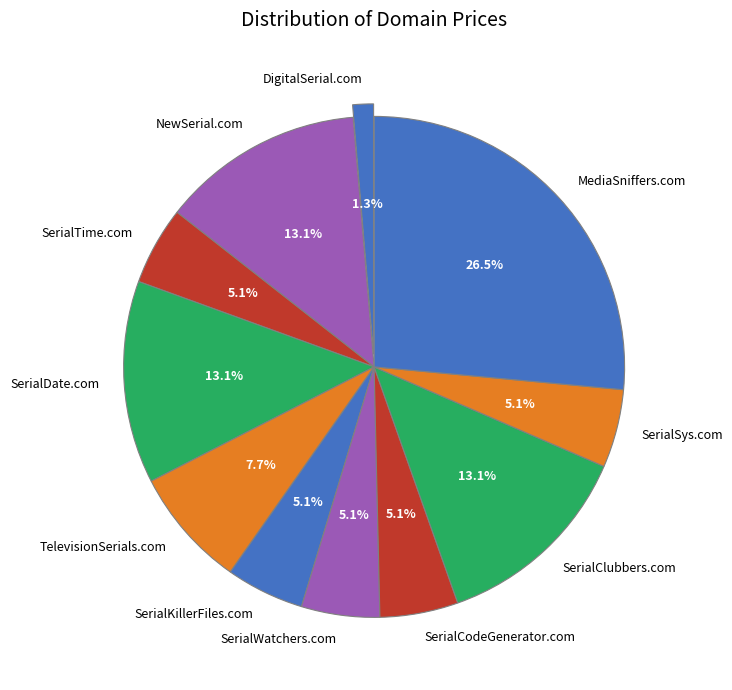

How many slices are in this pie chart?

11